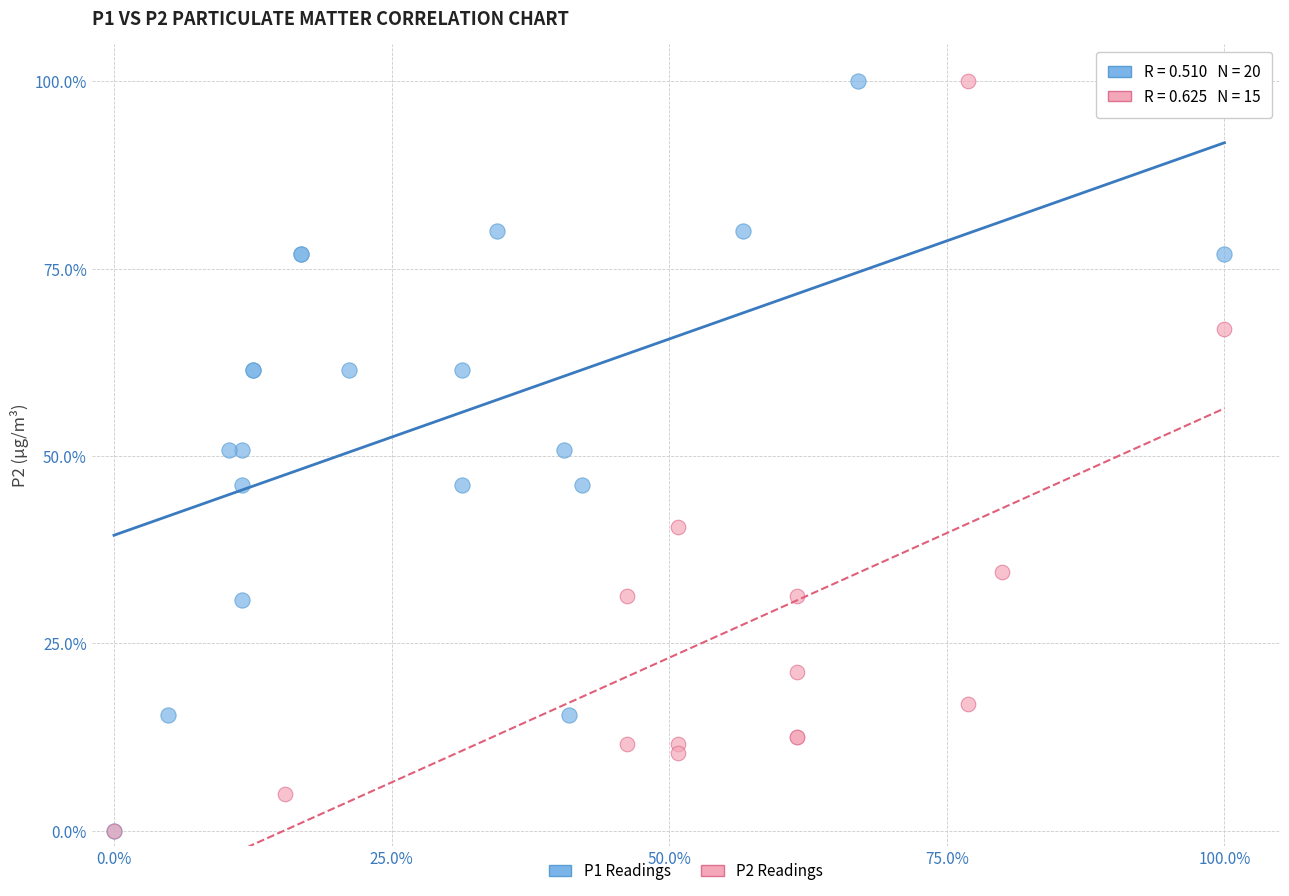

What are all the series names shown in the legend?

P1 Readings, P2 Readings